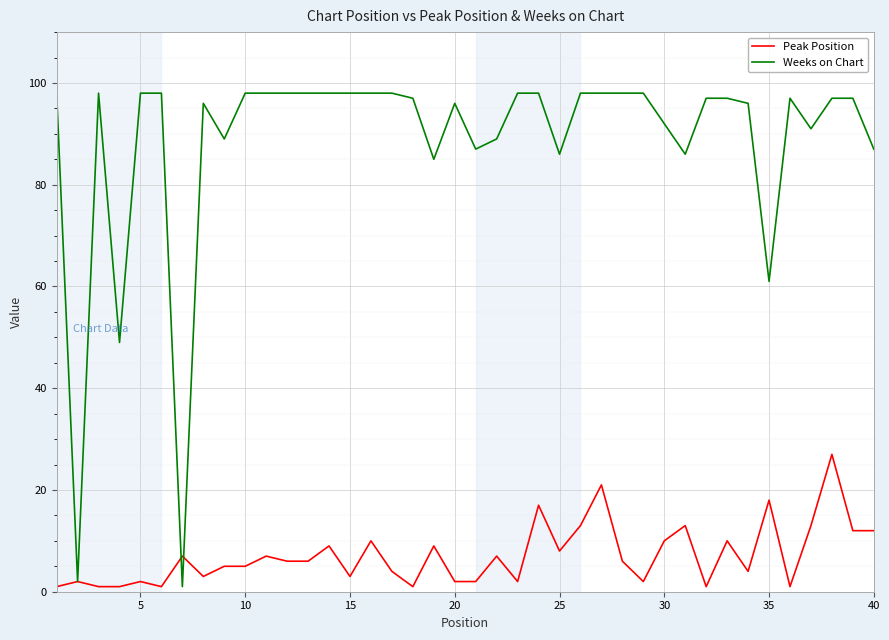

How many lines are shown in the chart?

2